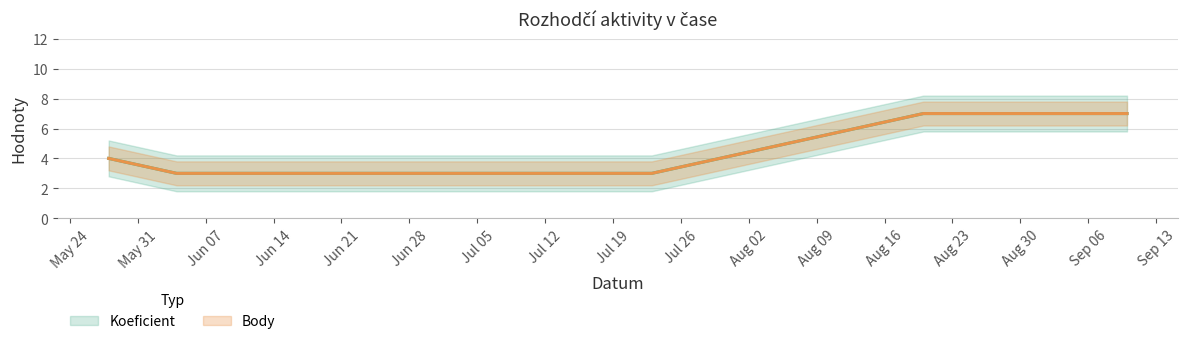

What is the label of the 2nd point from the right?

2016-08-20